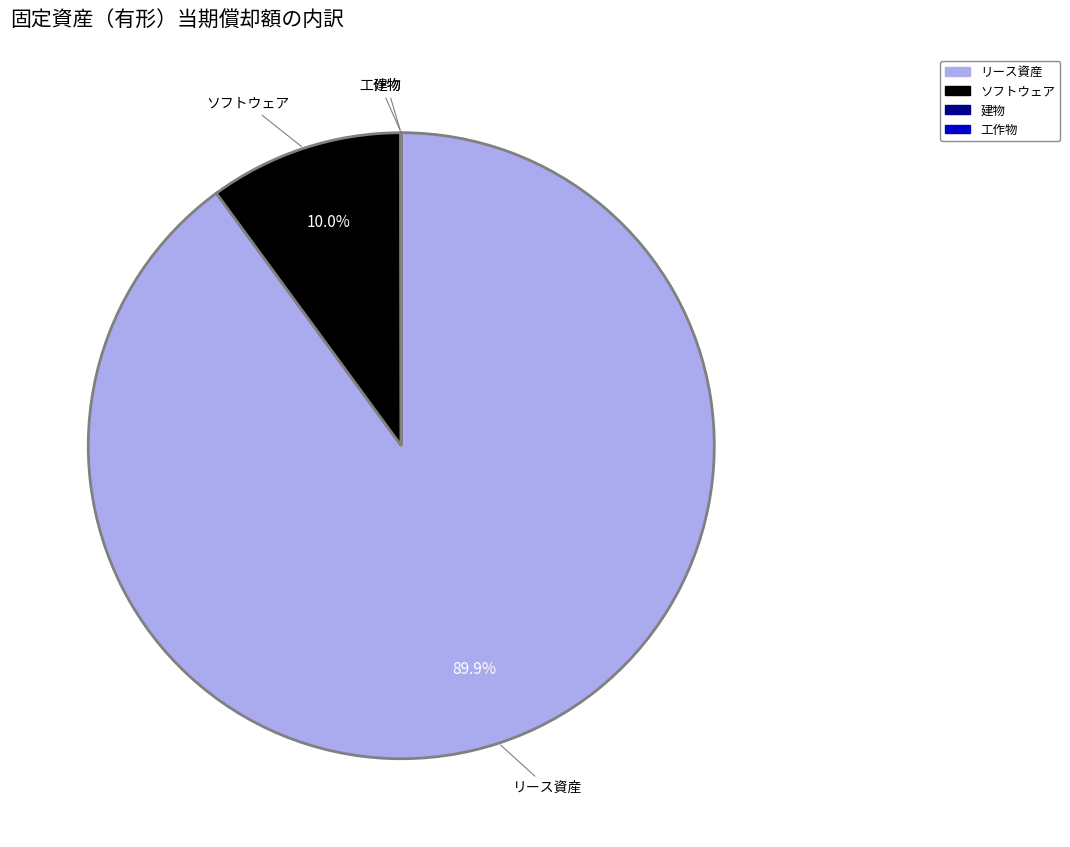

Which category has the biggest portion of the pie?

リース資産